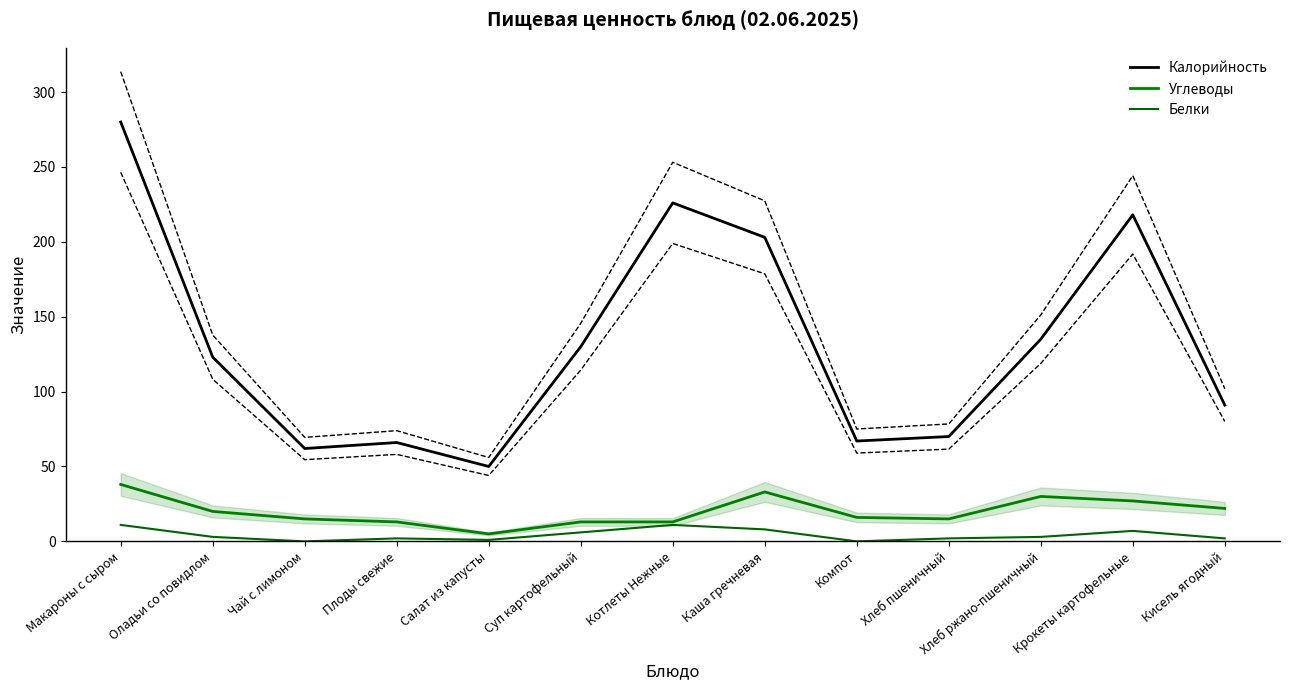

True or false: Углеводы and Белки cross at least once.

False